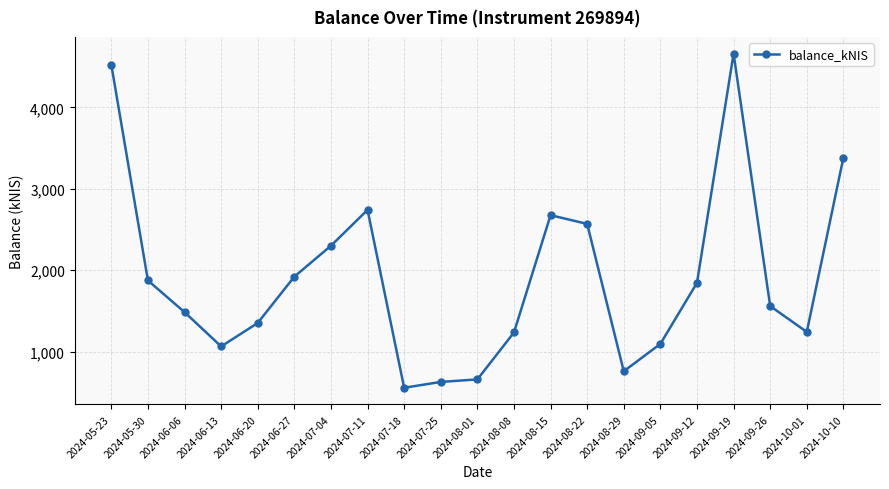

How many lines are shown in the chart?

1